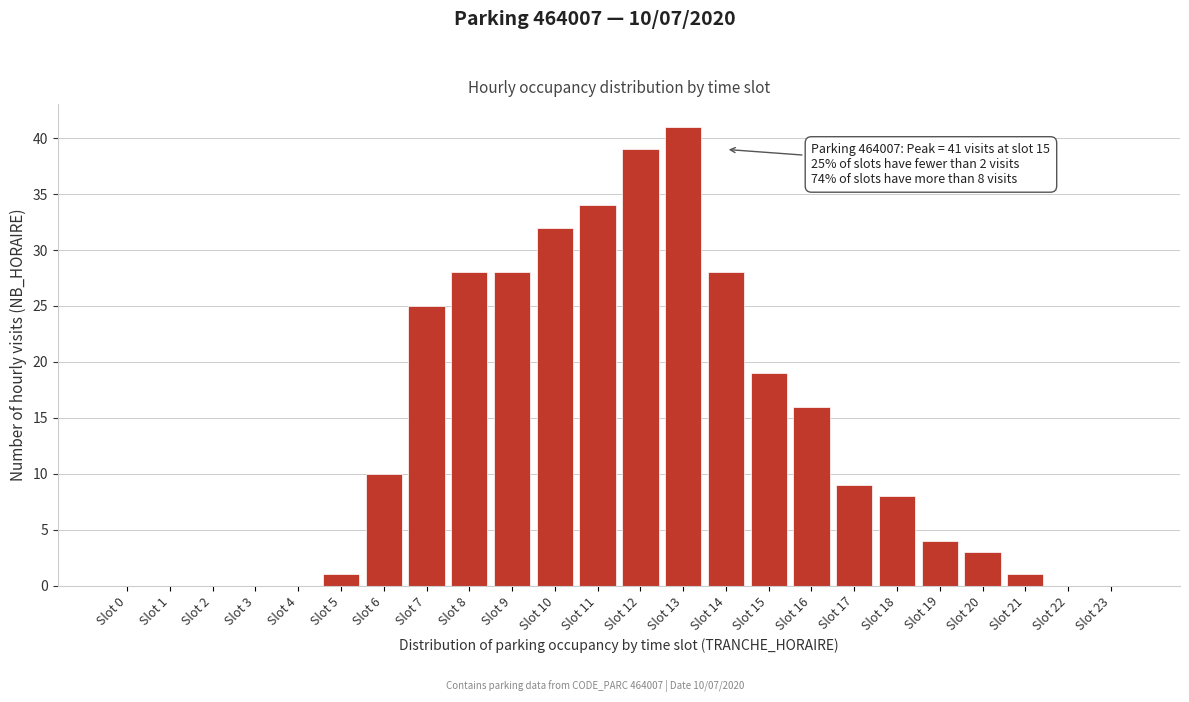

Reading right to left, list all the values displayed in this chart.

Slot 23=0	Slot 22=0	Slot 21=1	Slot 20=3	Slot 19=4	Slot 18=8	Slot 17=9	Slot 16=16	Slot 15=19	Slot 14=28	Slot 13=41	Slot 12=39	Slot 11=34	Slot 10=32	Slot 9=28	Slot 8=28	Slot 7=25	Slot 6=10	Slot 5=1	Slot 4=0	Slot 3=0	Slot 2=0	Slot 1=0	Slot 0=0